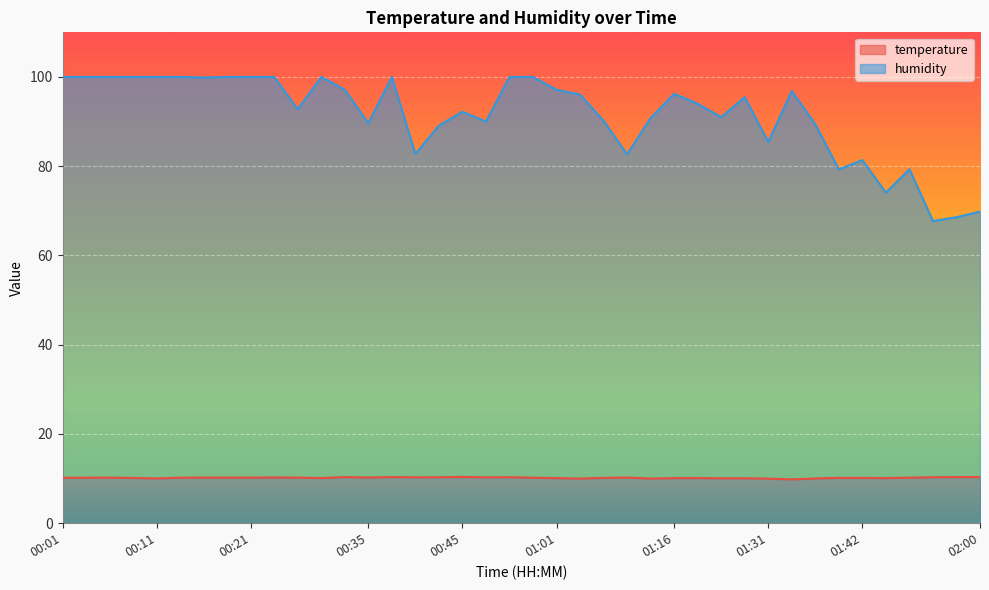

Is the value of temperature at 01:31 greater than the value of humidity at 00:14?

No